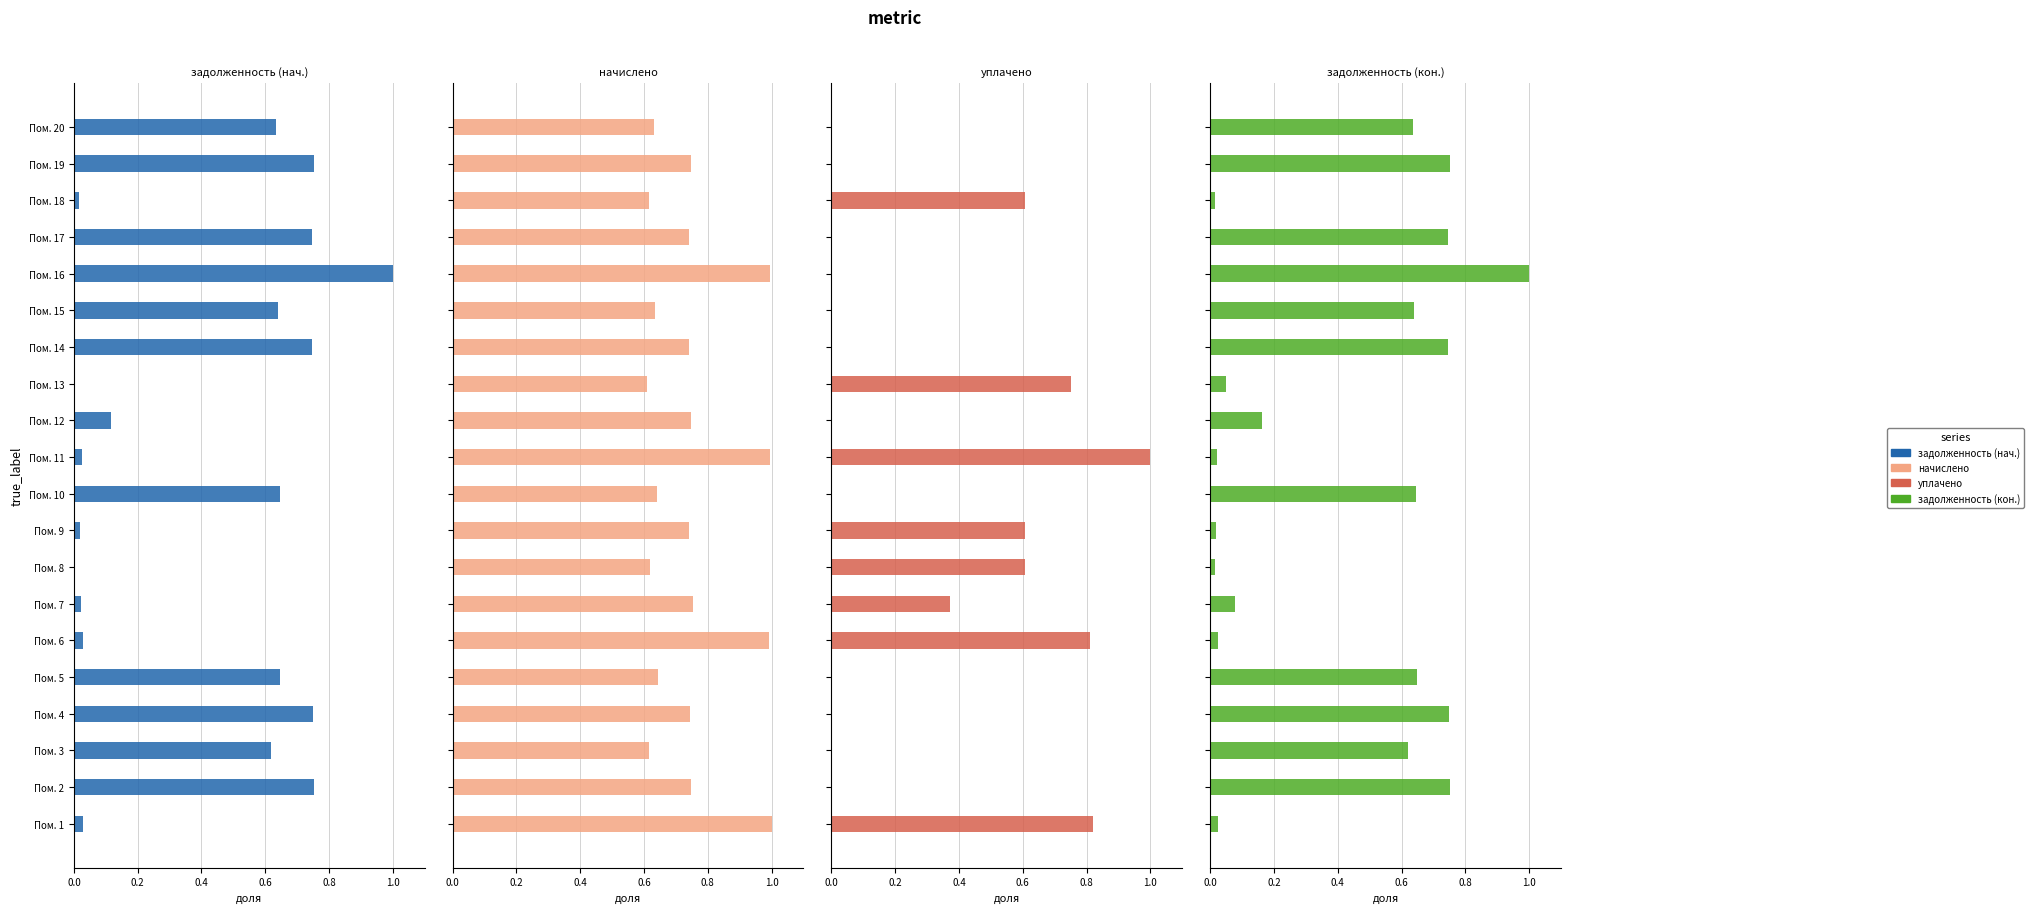

How many values in уплачено are above zero?

8